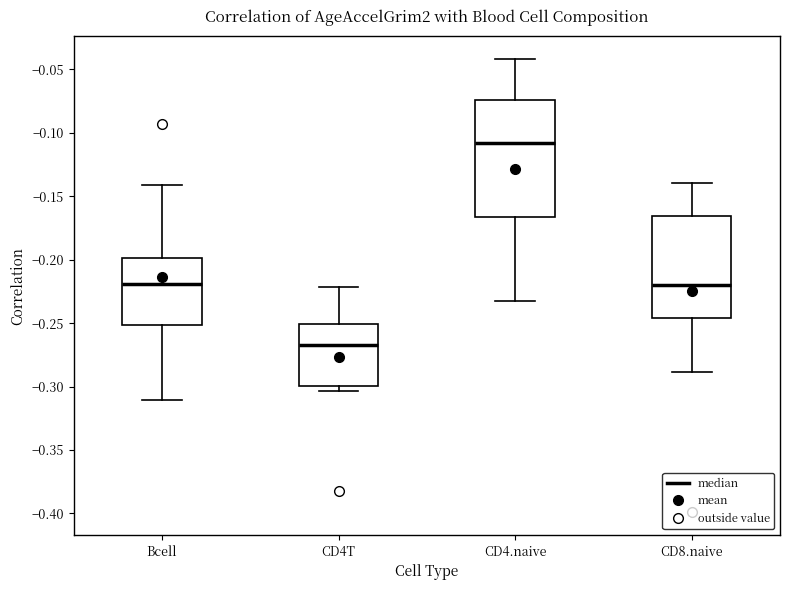

Reading left to right, read every box against the y-axis: the position of its median line, the range the box covers, and the ends of its whiskers. The values are not printed on the chart, so give them approximately, as read against the axis.

Bcell: median -0.220, box -0.250 to -0.200, whiskers -0.310 to -0.140
CD4T: median -0.265, box -0.300 to -0.250, whiskers -0.305 to -0.220
CD4.naive: median -0.110, box -0.165 to -0.075, whiskers -0.230 to -0.040
CD8.naive: median -0.220, box -0.245 to -0.165, whiskers -0.290 to -0.140